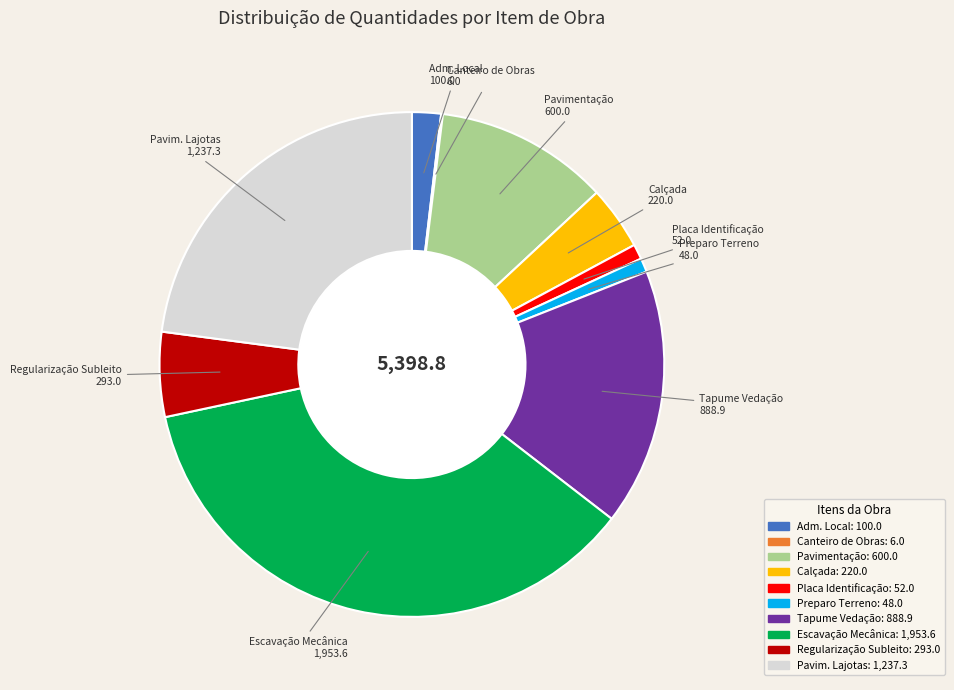

Which category has the biggest portion of the pie?

Escavação Mecânica